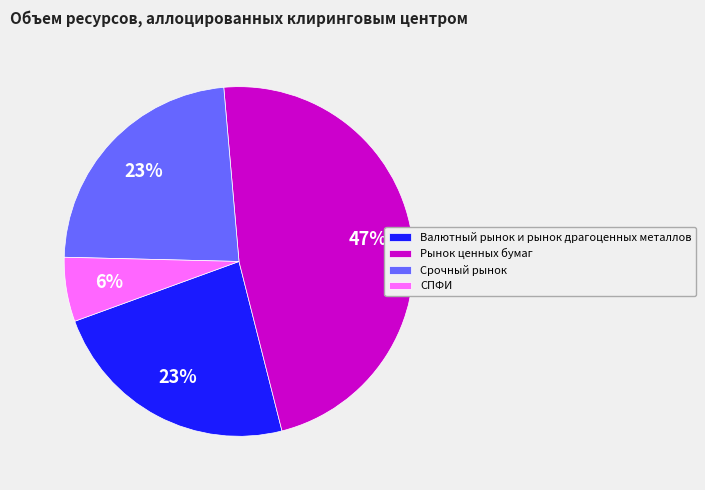

To the nearest percent, what is the combined percentage of Валютный рынок и рынок драгоценных металлов and Рынок ценных бумаг?

71%